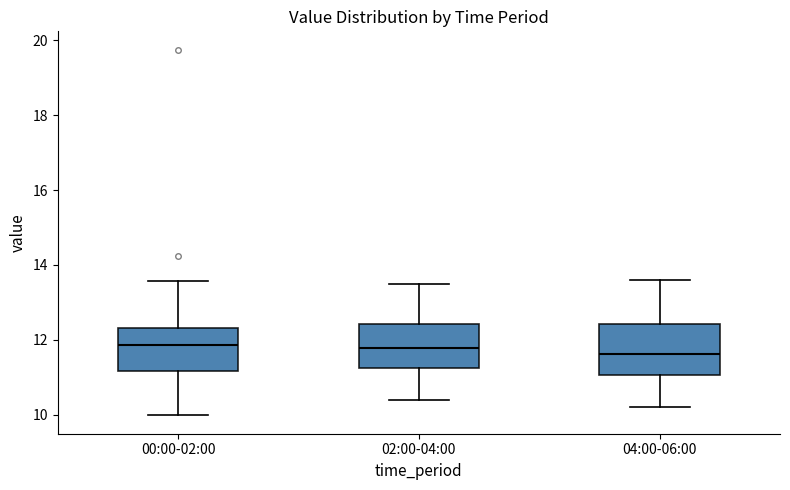

Reading left to right, transcribe this box plot: for each box, give where its median line is, the range the box spans, and where its two whiskers end, as read against the y-axis. The values are not printed on the chart, so give them approximately, as read against the axis.

00:00-02:00: median 11.8, box 11.2 to 12.4, whiskers 10.0 to 13.6
02:00-04:00: median 11.8, box 11.2 to 12.4, whiskers 10.4 to 13.6
04:00-06:00: median 11.6, box 11.0 to 12.4, whiskers 10.2 to 13.6